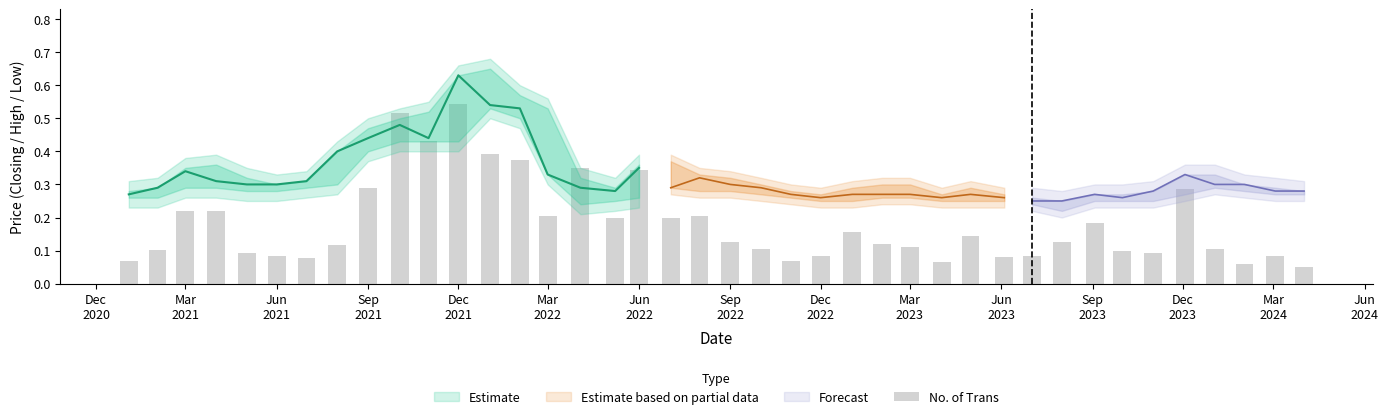

Reading left to right, transcribe all the data shown in this chart.

0.1	0.1	0.2	0.2	0.1	0.1	0.1	0.1	0.3	0.5	0.4	0.5	0.4	0.4	0.2	0.4	0.2	0.3	0.2	0.2	0.1	0.1	0.1	0.1	0.2	0.1	0.1	0.1	0.1	0.1	0.1	0.1	0.2	0.1	0.1	0.3	0.1	0.1	0.1	0.1